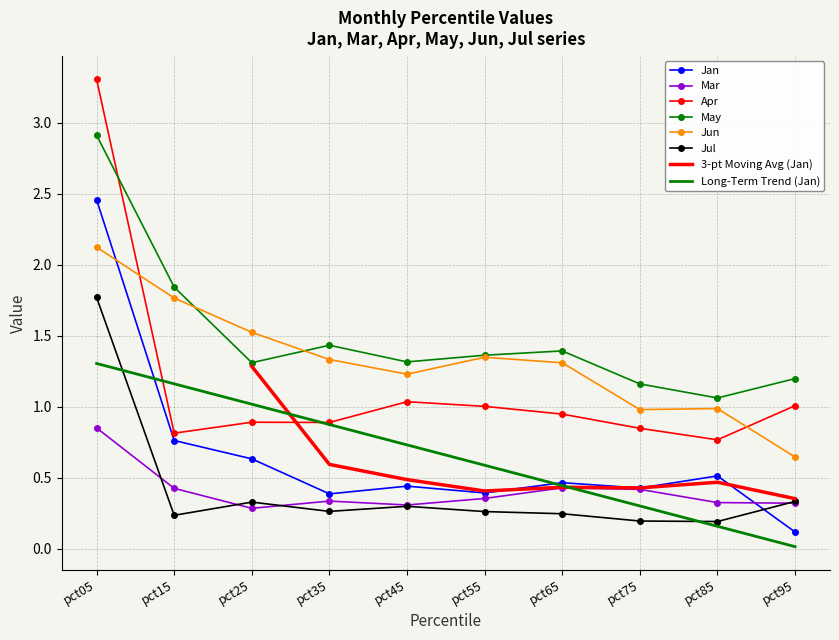

What is the sum of all May values?

15.0